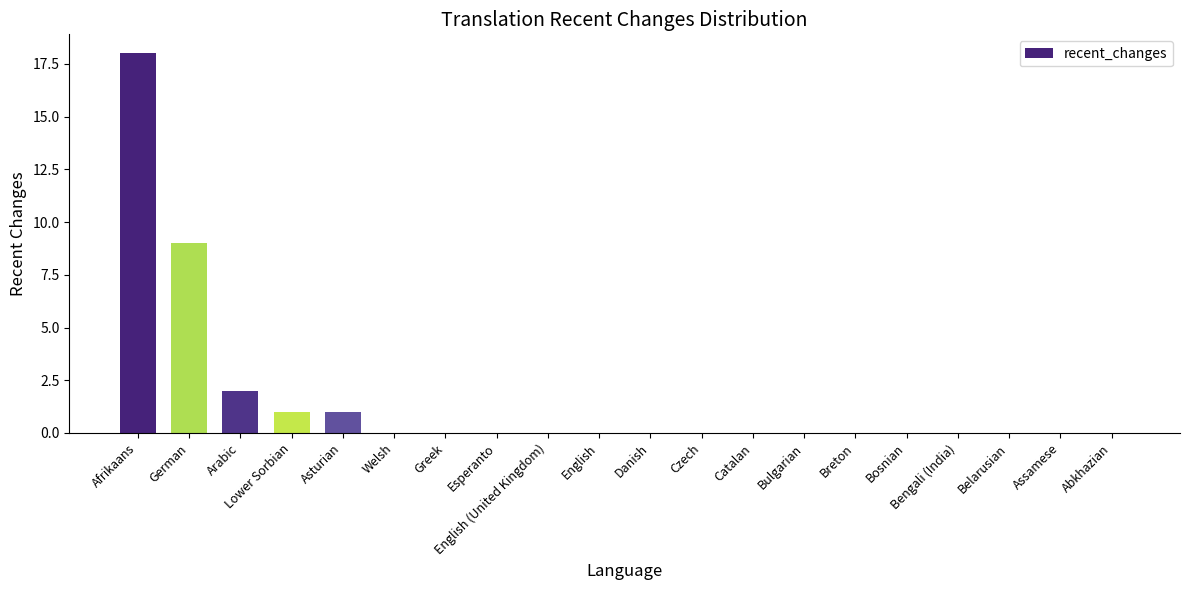

Which category has the highest value across all series?

Afrikaans